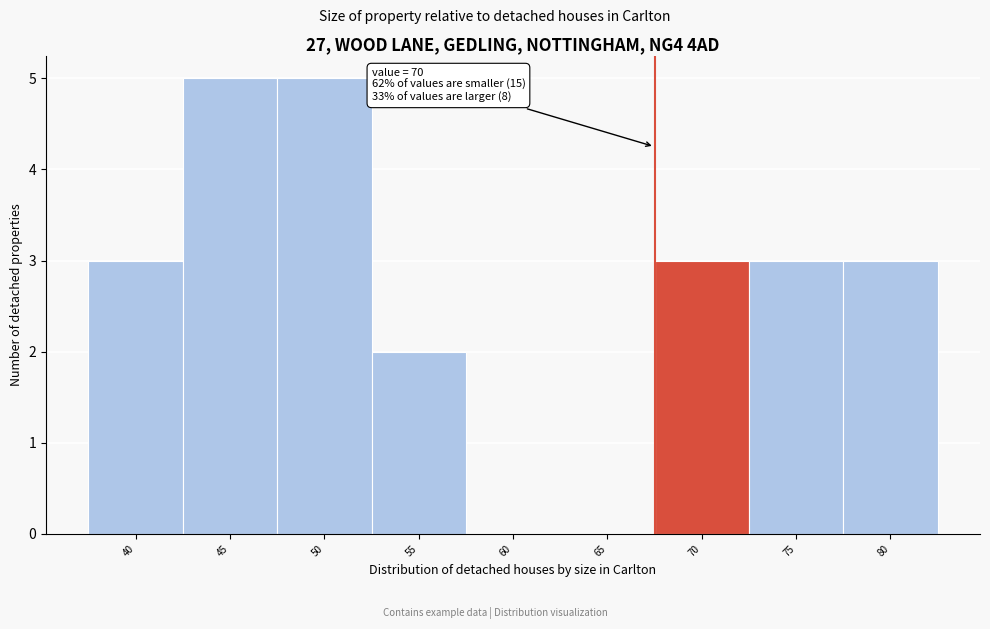

Reading left to right, transcribe all the data shown in this chart.

40=3	45=5	50=5	55=2	60=0	65=0	70=3	75=3	80=3